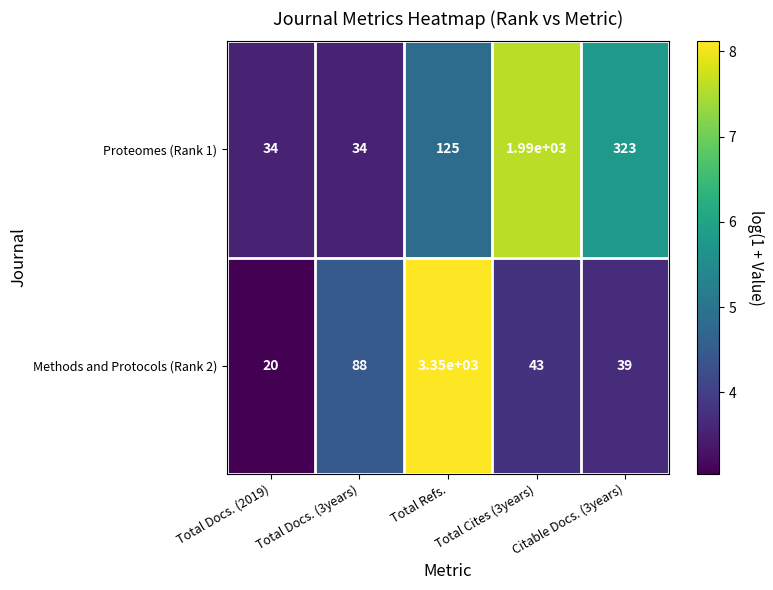

Is it true that Methods and Protocols (Rank 2) equals 130 at Total Docs. (3years)?

False